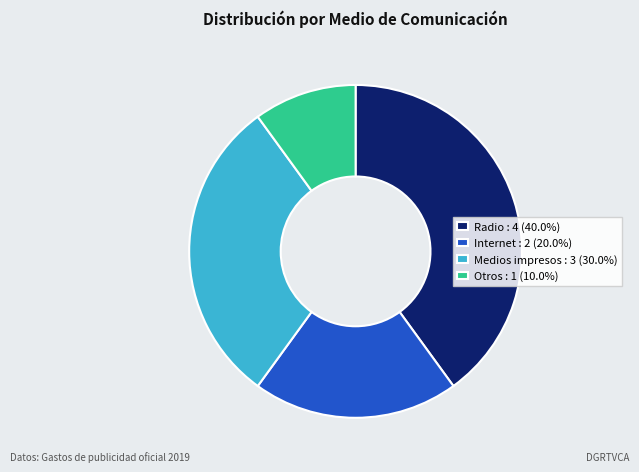

Which category has the biggest portion of the pie?

Radio